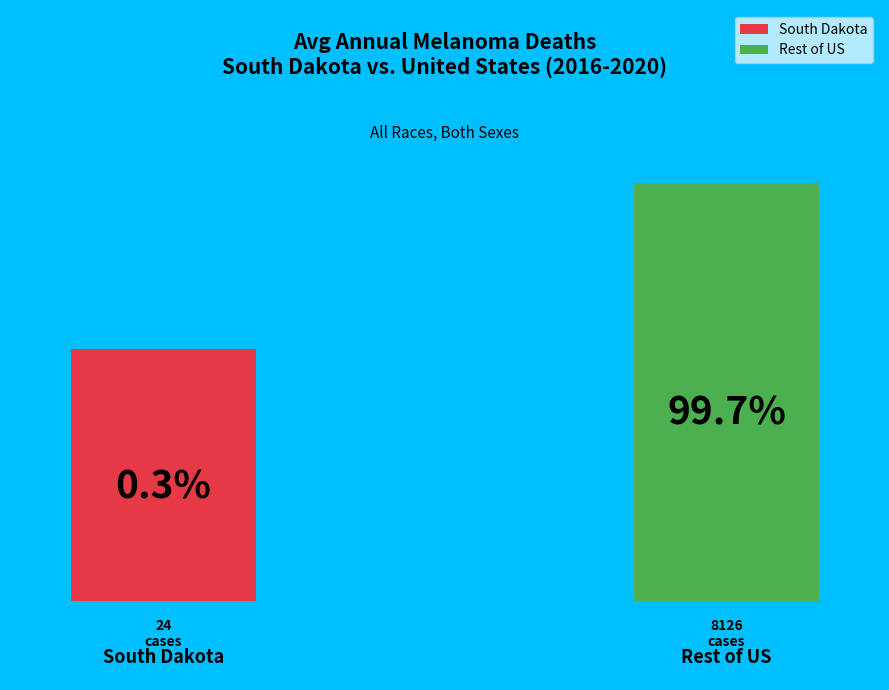

Does Minnehaha County (SD) represent more than half of the total?

No